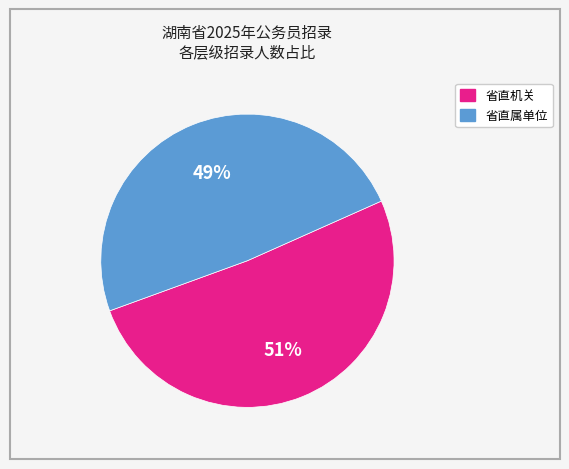

What percentage is the 省直属单位 slice, to the nearest percent?

49%